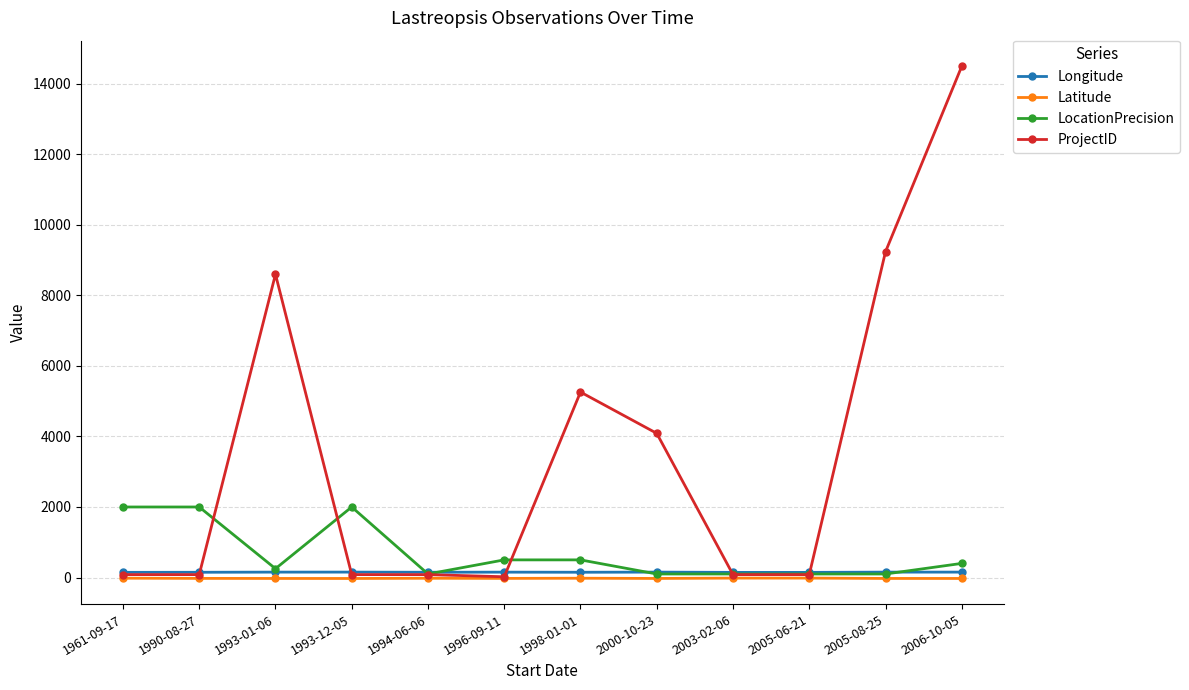

What is the sum of the ProjectID values at 1993-01-06 and 1996-09-11?

8621.0